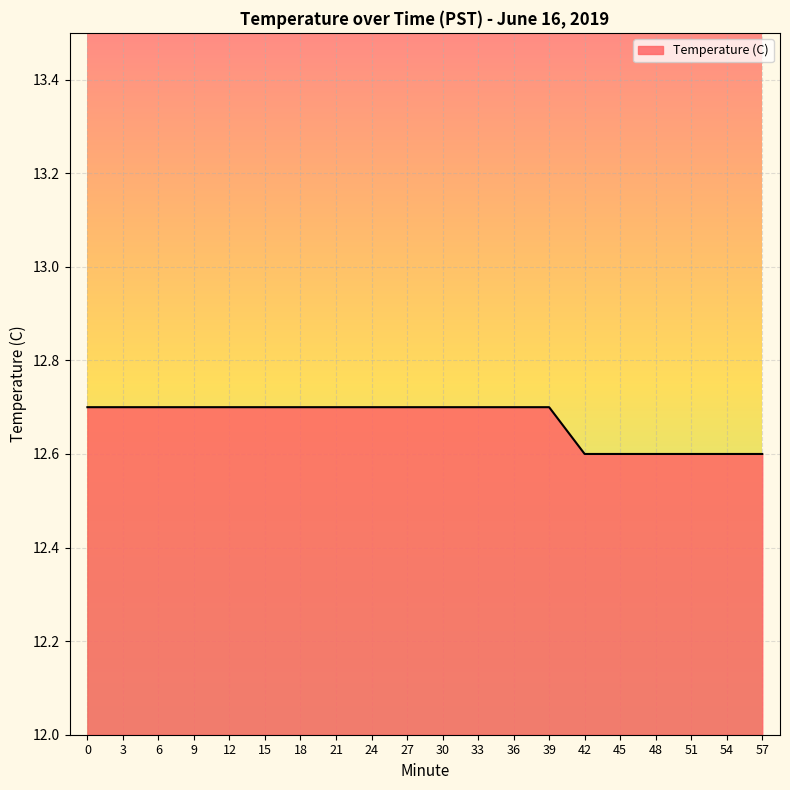

Approximately how many times larger is the value at 39 compared to 27?

1.0